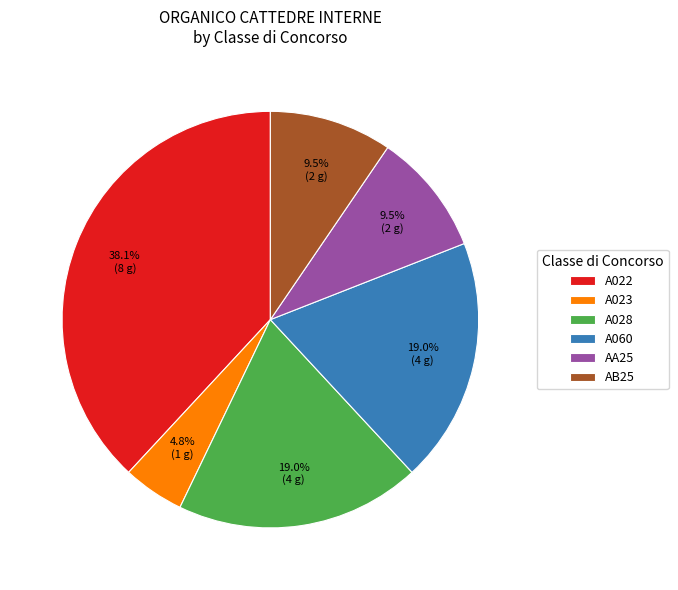

How many slices are in this pie chart?

6